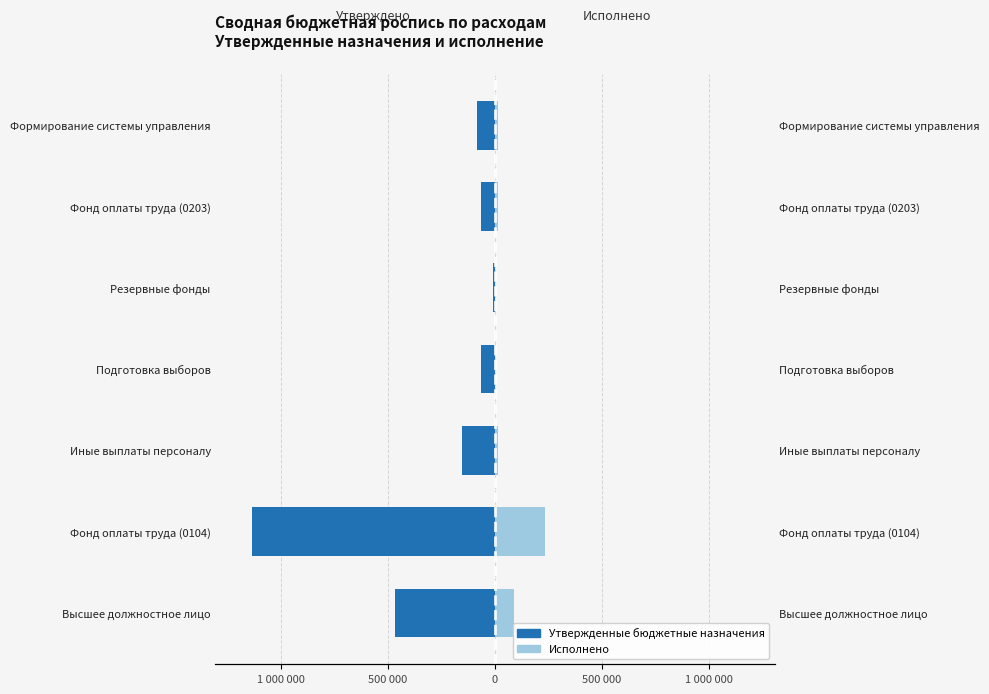

How many distinct data groups are displayed?

2